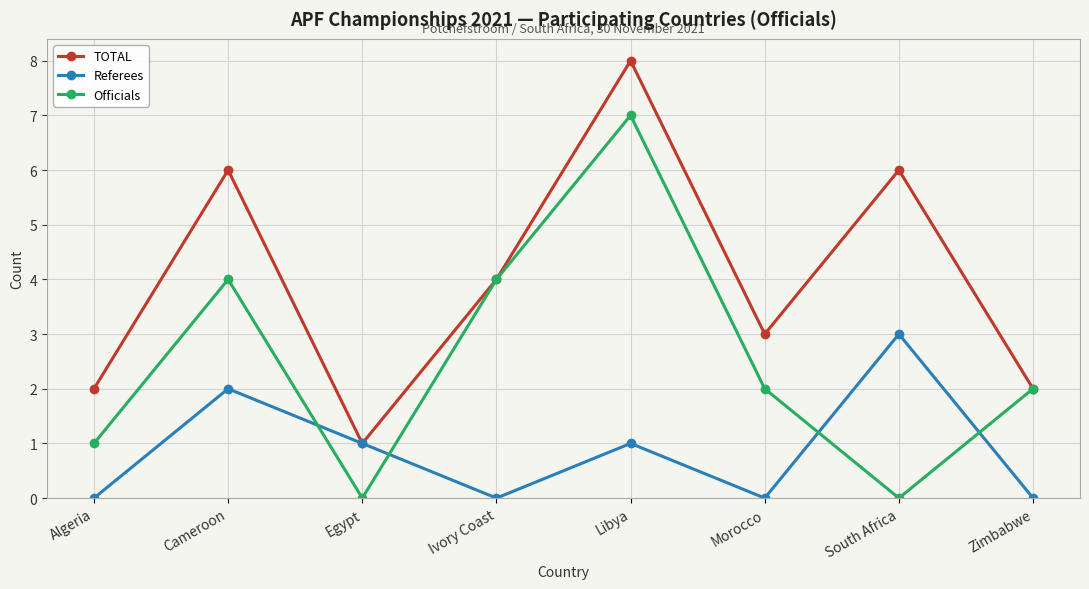

What is the difference between the maximum and minimum values in the TOTAL series?

7